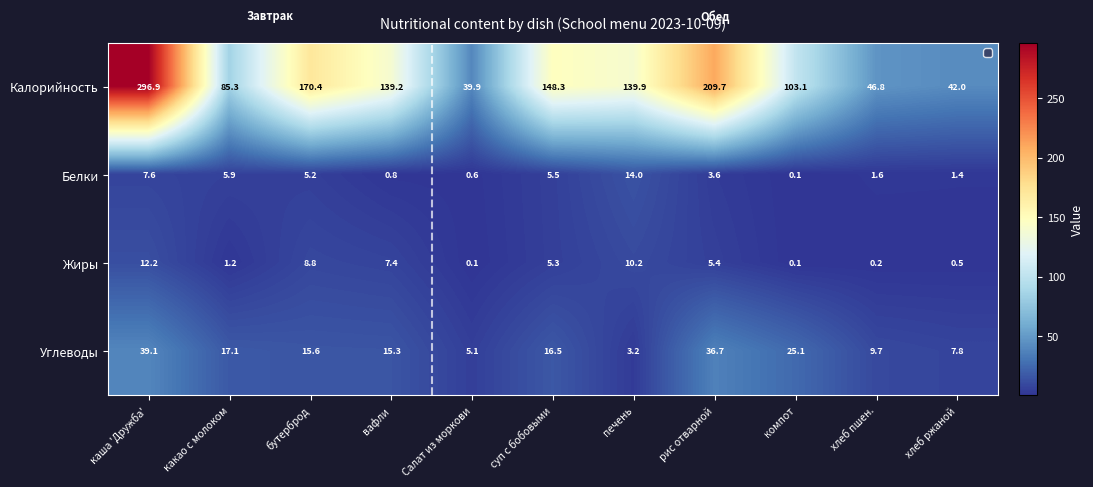

Which category has the lowest value in the Белки series?

компот